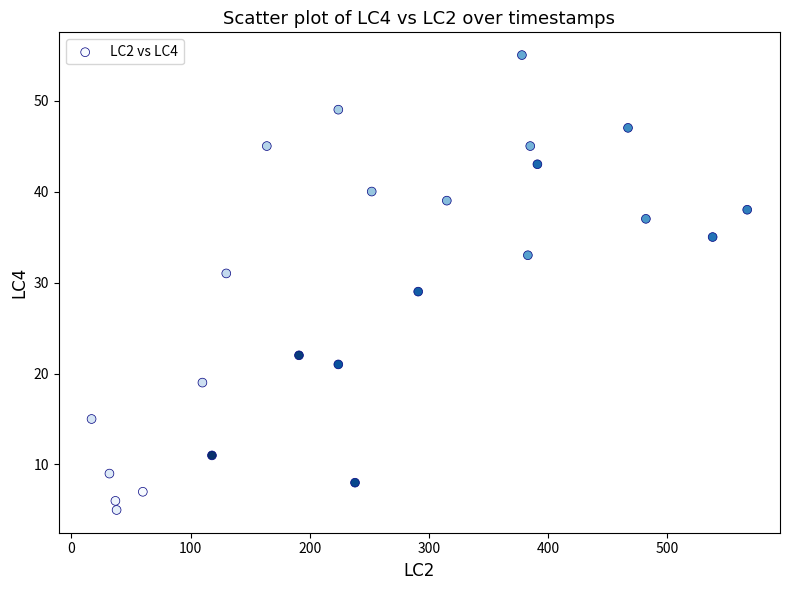

What is the range of Y values (max minus min)?

50